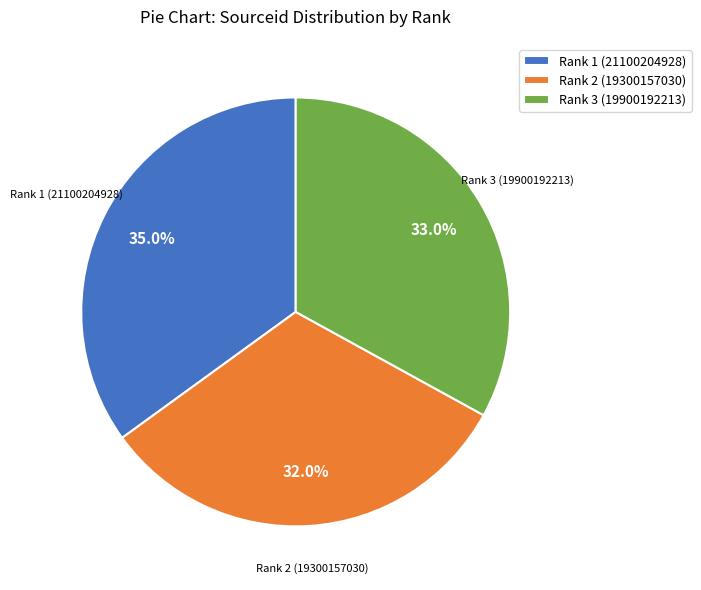

To the nearest percent, what is the combined percentage of Rank 2 (19300157030) and Rank 1 (21100204928)?

67%